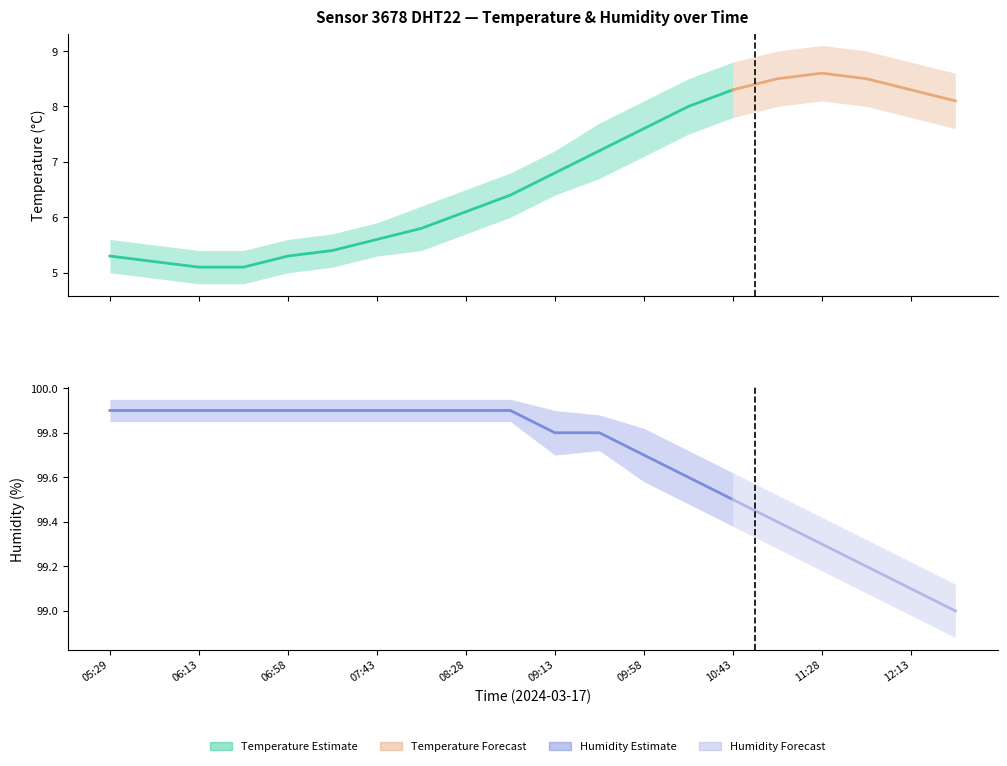

What is the sum of all temperature values?

135.2